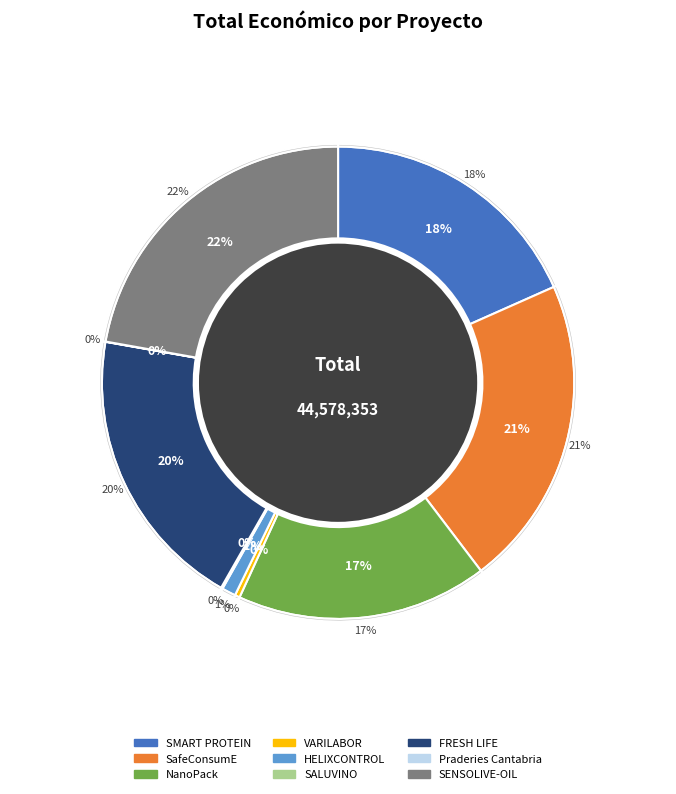

What is the ratio of the value at SafeConsumE to the value at FRESH LIFE?

1.1